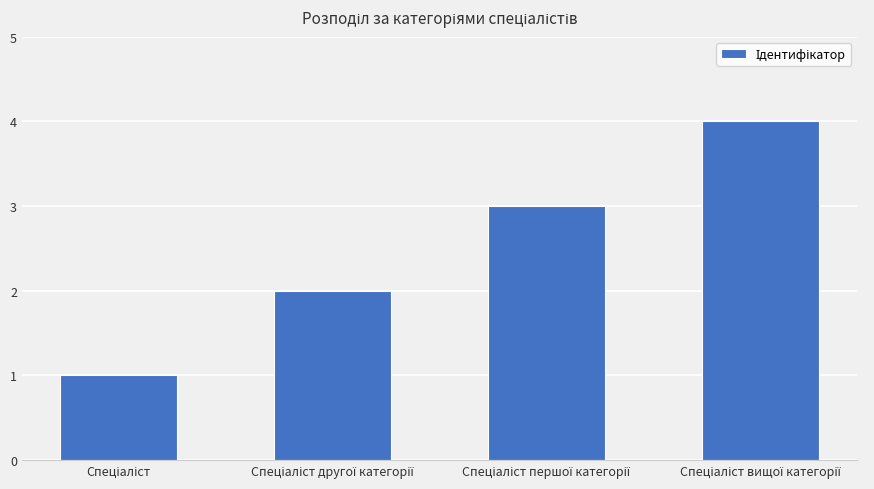

What is the maximum value shown in the chart?

4